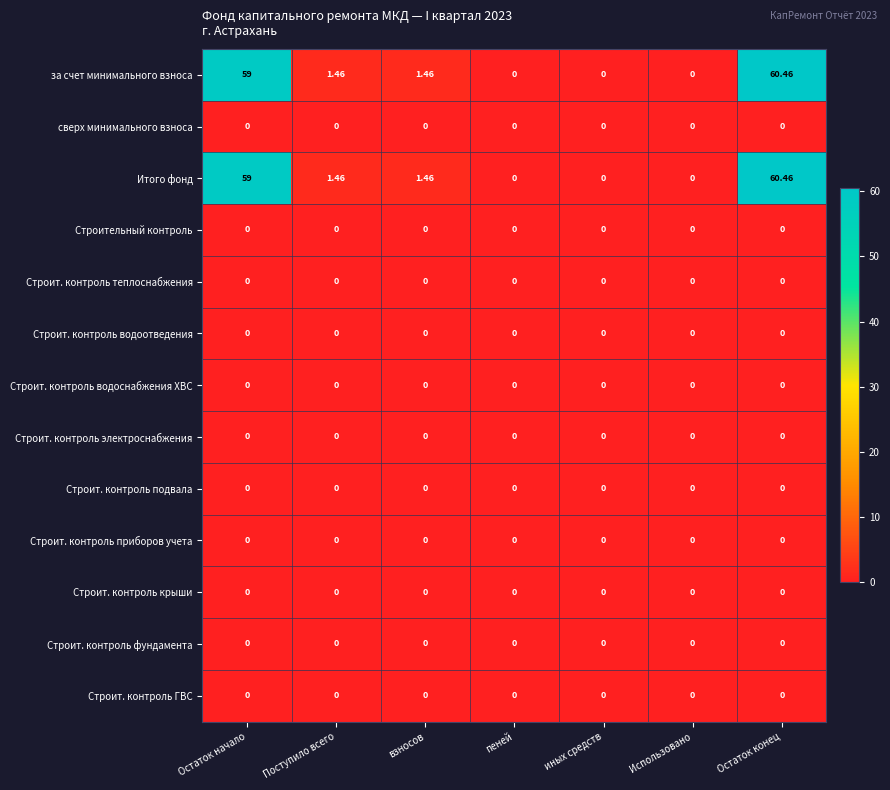

Is the value of за счет минимального взноса at Остаток конец greater than the value of Строит. контроль водоотведения at Поступило всего?

Yes